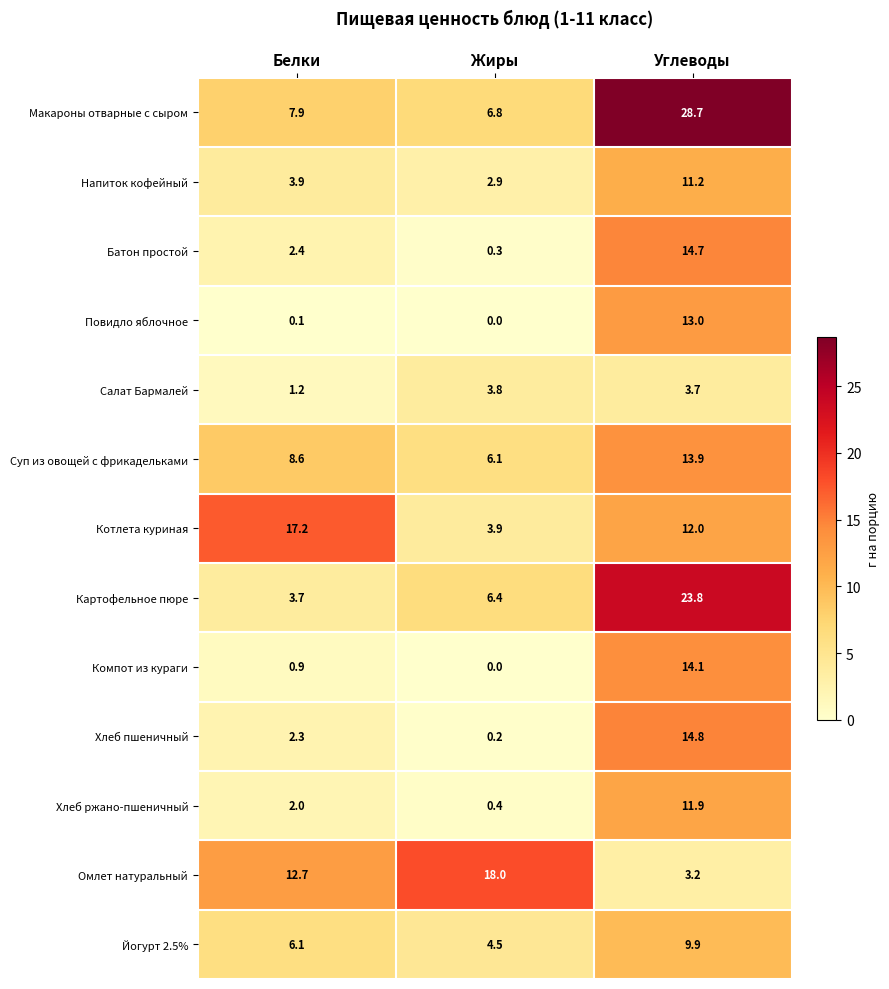

The Суп из овощей с фрикадельками series shows 13.9 at Углеводы. True or false?

True